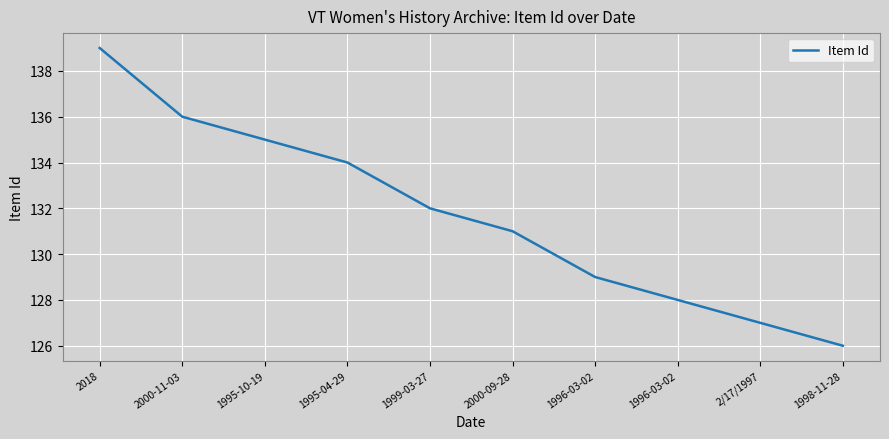

Does the chart display data point markers on the line(s)?

No